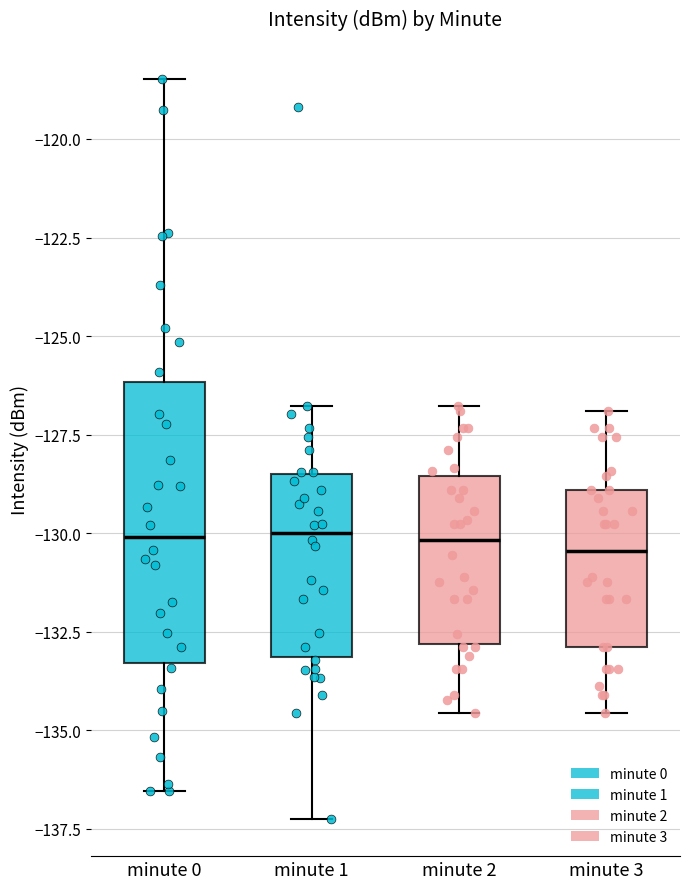

Where does the upper whisker of the box for minute 2 end on the y-axis? The values are not printed on the chart, so give them approximately, as read against the axis.

-127.0